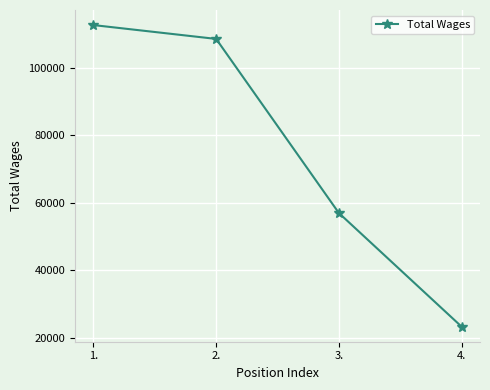

Reading left to right, transcribe all the data shown in this chart.

1.=112635	2.=108531	3.=56912	4.=23223